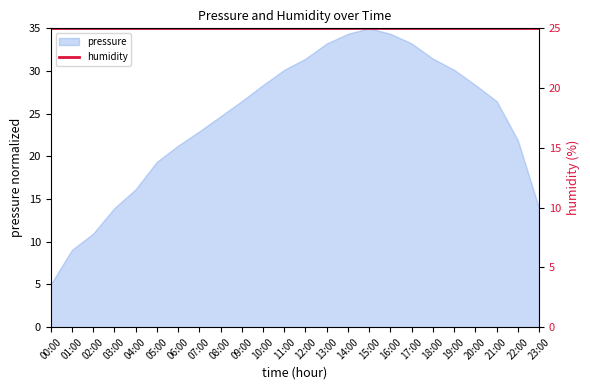

What is the sum of the values at 17:00 and 05:00?

52.6